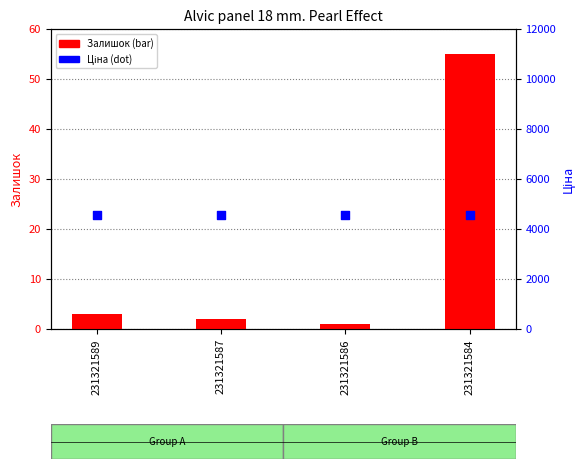

Which series contains the lowest Y value?

Залишок